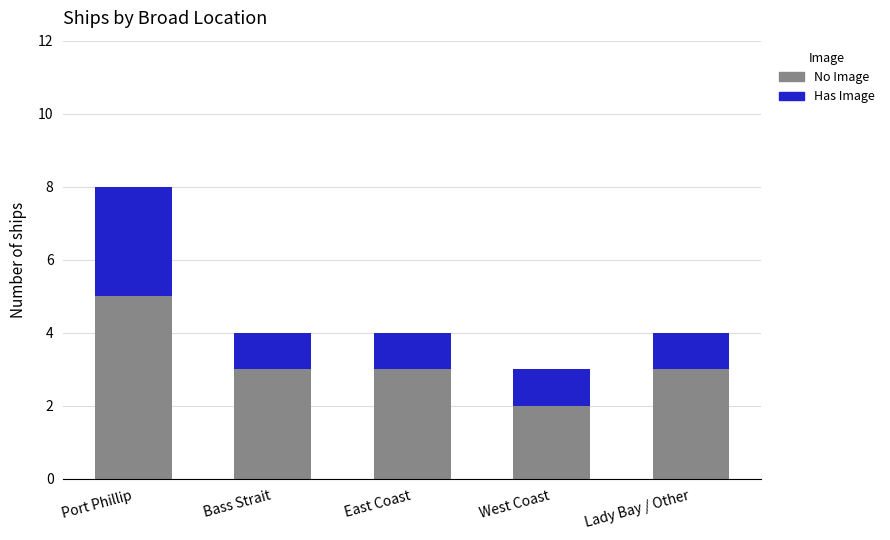

True or false: No Image has a value of 3 at Lady Bay / Other.

True